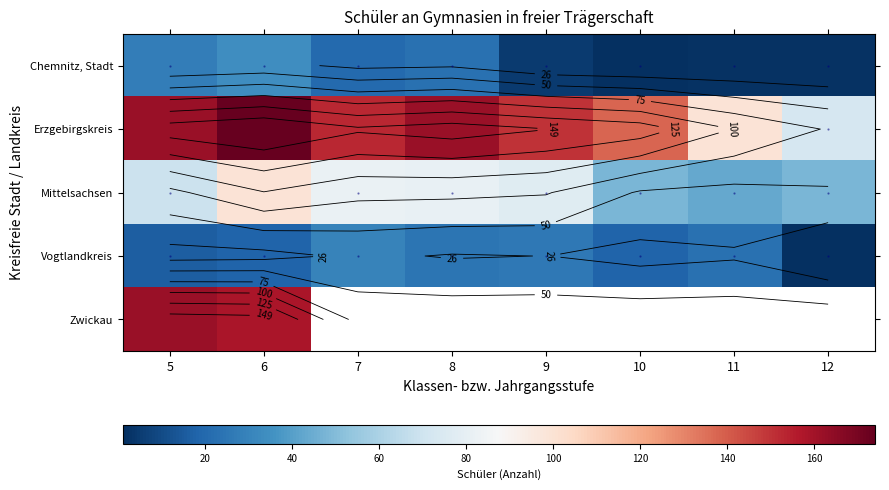

Which has a higher value, 12 or 7?

7